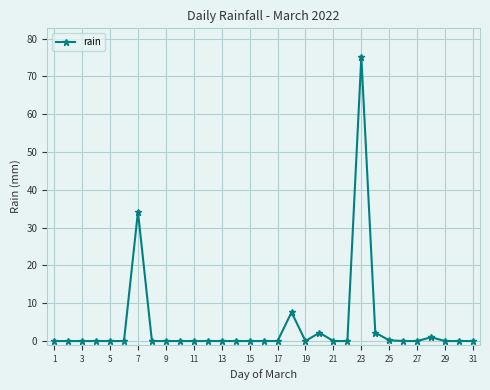

What is the sum of all values?

122.6